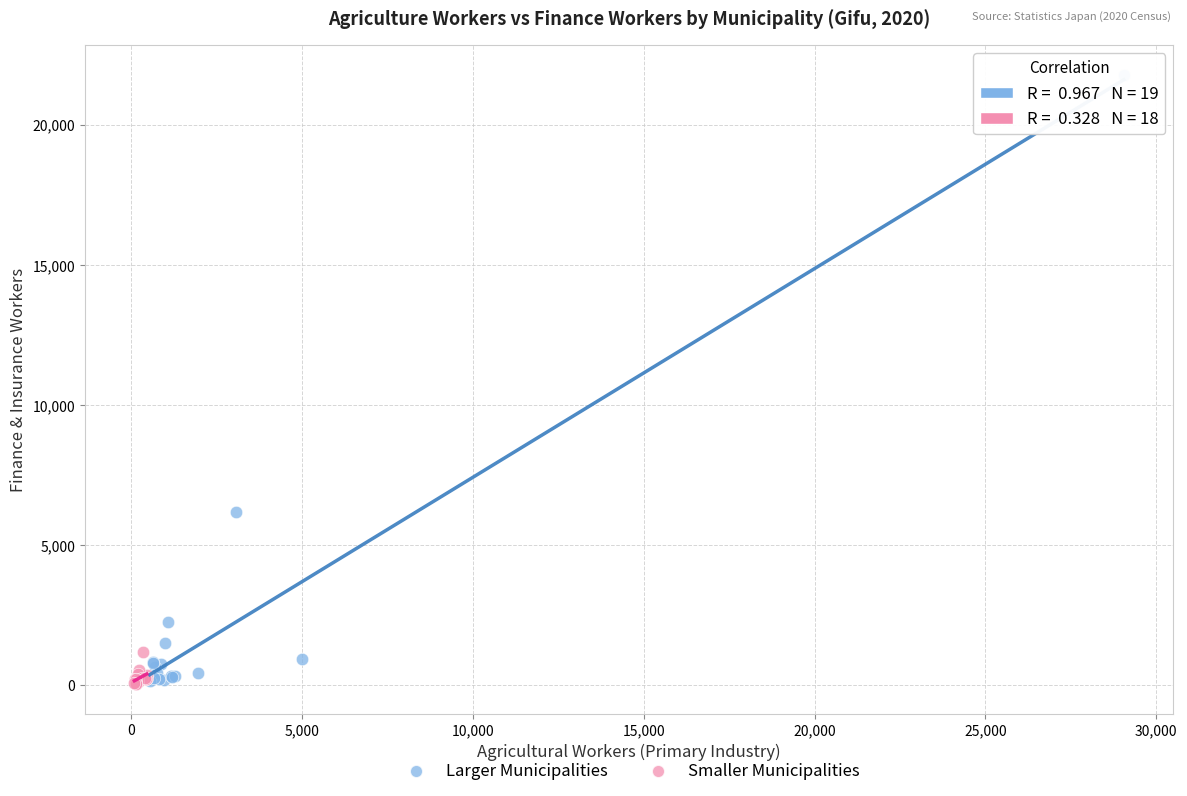

Which series contains the highest Y value?

Larger Municipalities